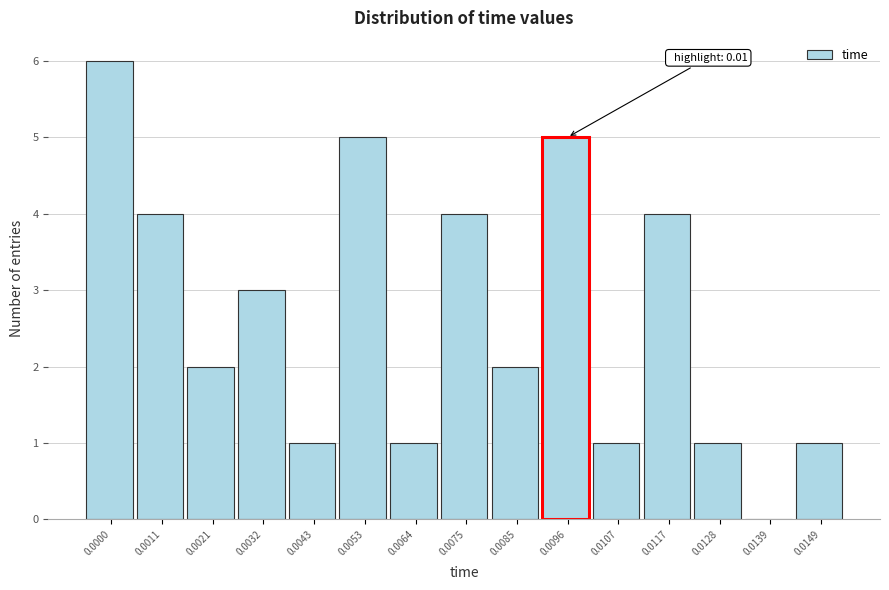

Reading right to left, list all the values displayed in this chart.

0.0149=1	0.0139=0	0.0128=1	0.0117=4	0.0107=1	0.0096=5	0.0085=2	0.0075=4	0.0064=1	0.0053=5	0.0043=1	0.0032=3	0.0021=2	0.0011=4	0.0000=6